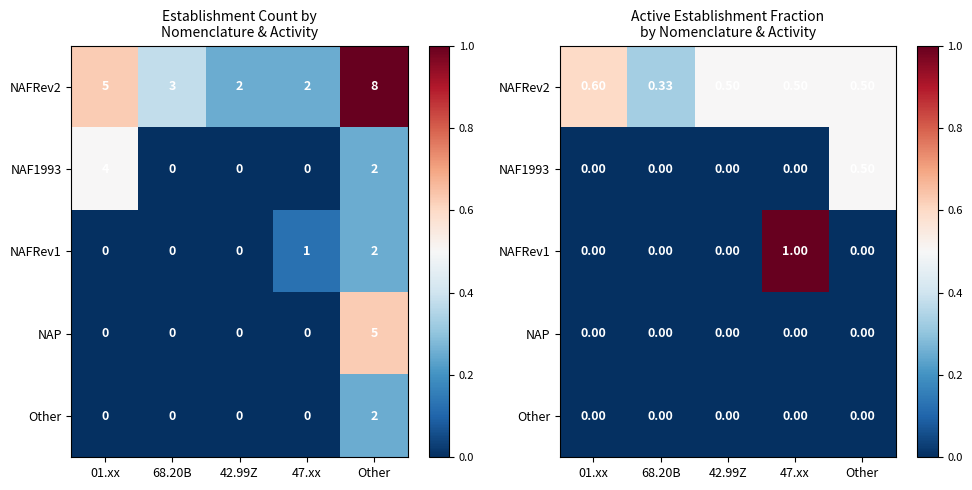

Rank the series at 68.20B from lowest to highest value.

NAF1993, NAFRev1, NAP, Other, NAFRev2